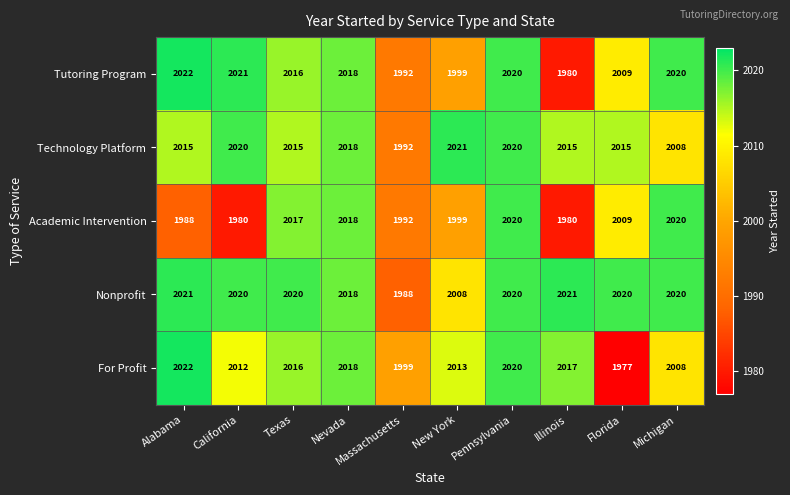

How many data points in Technology Platform are less than 2015?

2